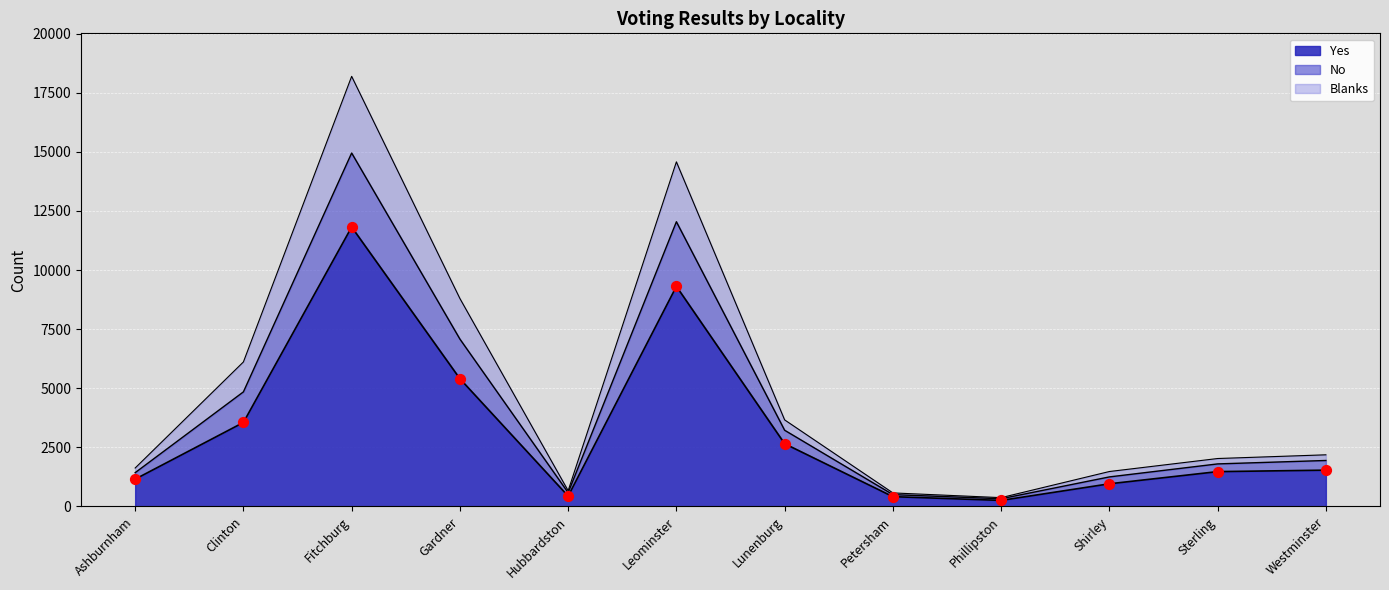

What are all the series names shown in the legend?

Yes, No, Blanks